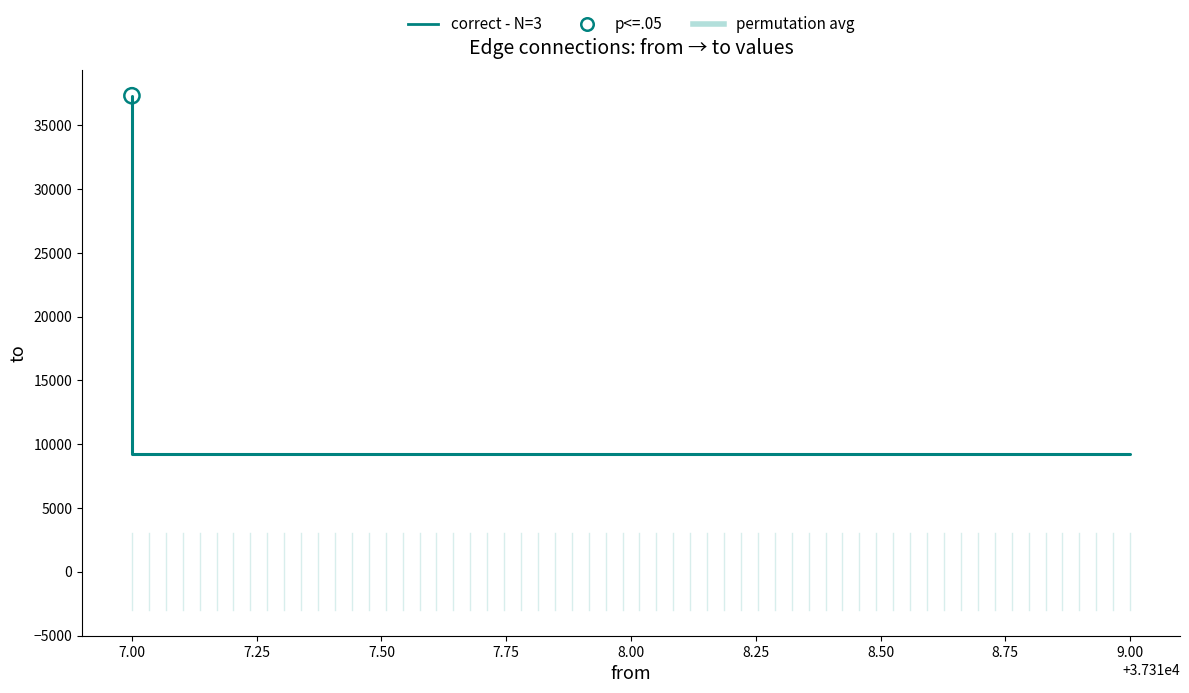

Between 7.00 and 9.00, which is larger?

7.00